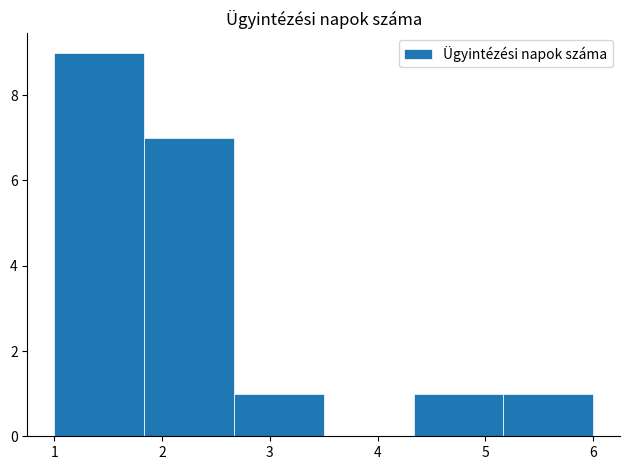

Reading left to right, list every bar in this chart as the range it spans on the x-axis followed by its height. Neither the bar edges nor the heights are printed on the chart, so give them approximately, as read against the axes.

1.0 to 1.8: 9
1.8 to 2.7: 7
2.7 to 3.5: 1
3.5 to 4.3: 0
4.3 to 5.2: 1
5.2 to 6.0: 1